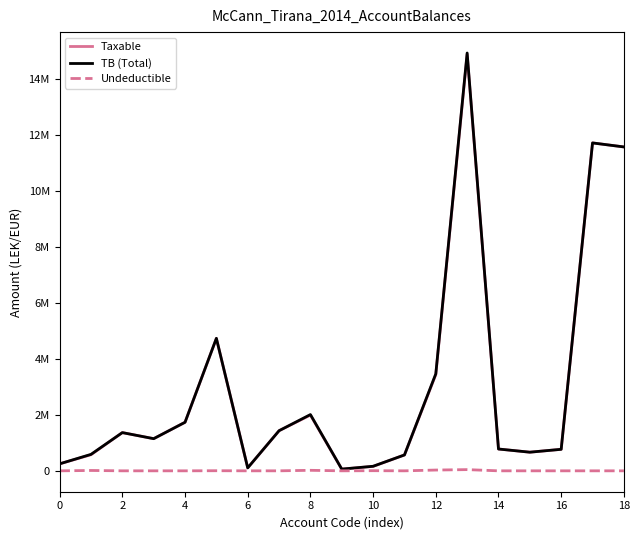

Is this an area chart (filled region under the line)?

No